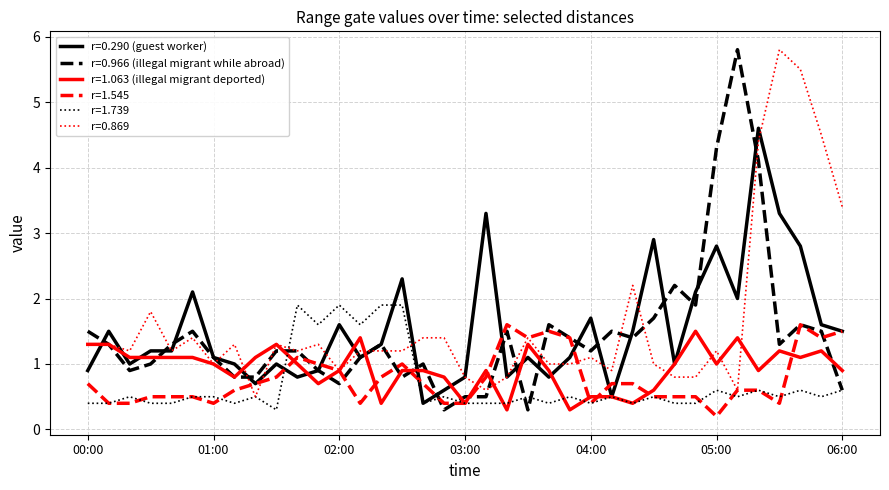

What is the maximum value shown in the chart?

5.8